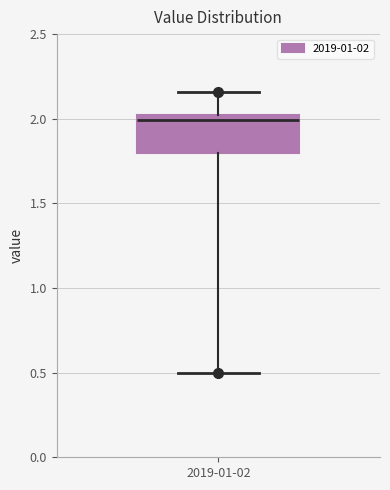

Where does the lower whisker of the box for 2019-01-02 end on the y-axis? The values are not printed on the chart, so give them approximately, as read against the axis.

0.50